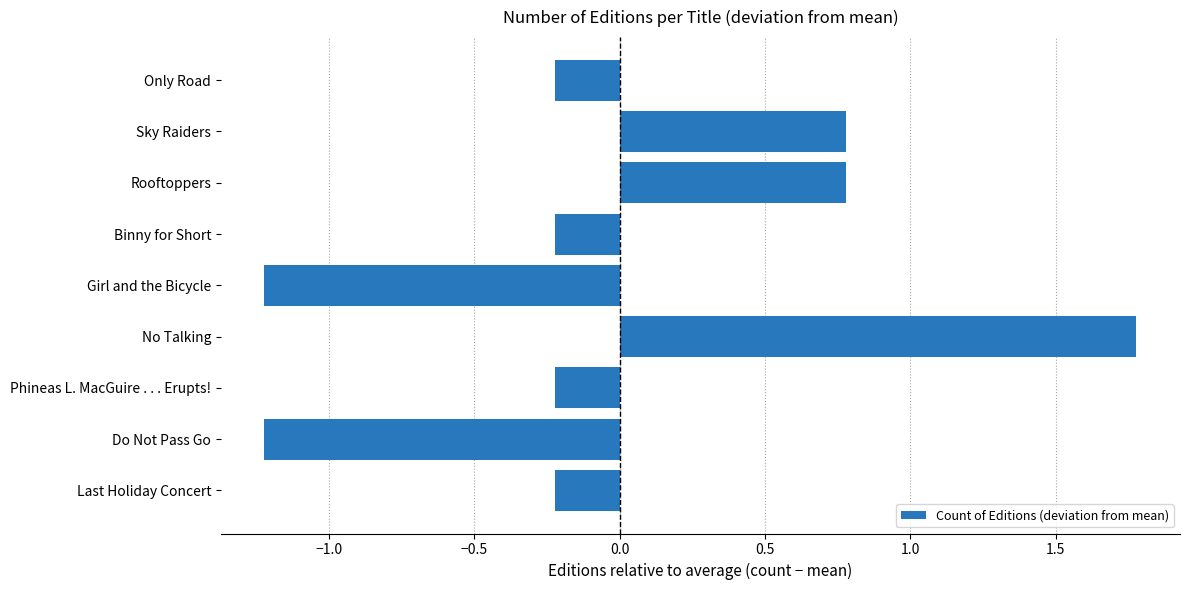

What is the value of the 3rd bar from the top?

0.8